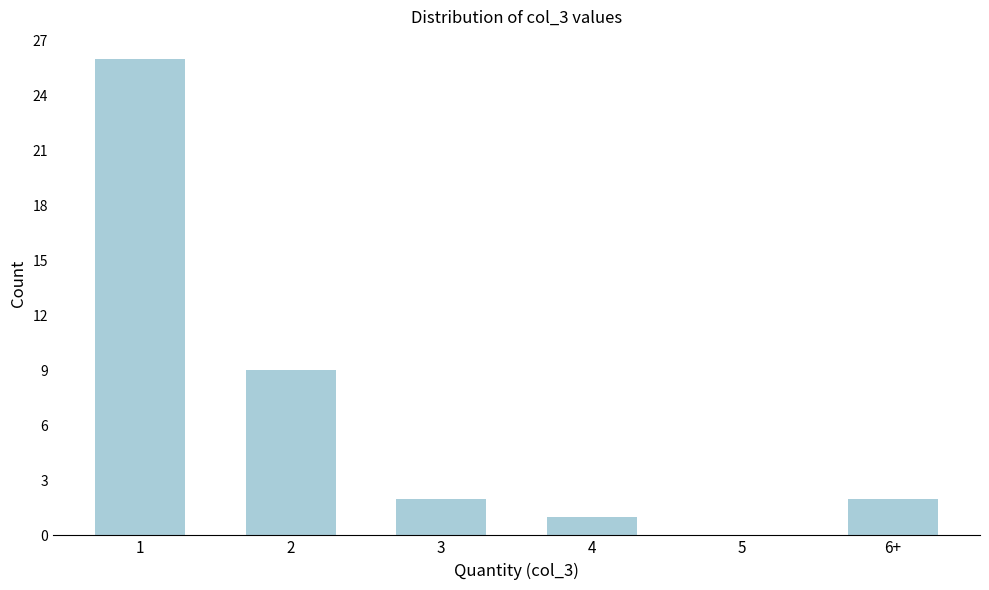

Reading left to right, what are all the values shown in this chart?

1=26	2=9	3=2	4=1	5=0	6+=2